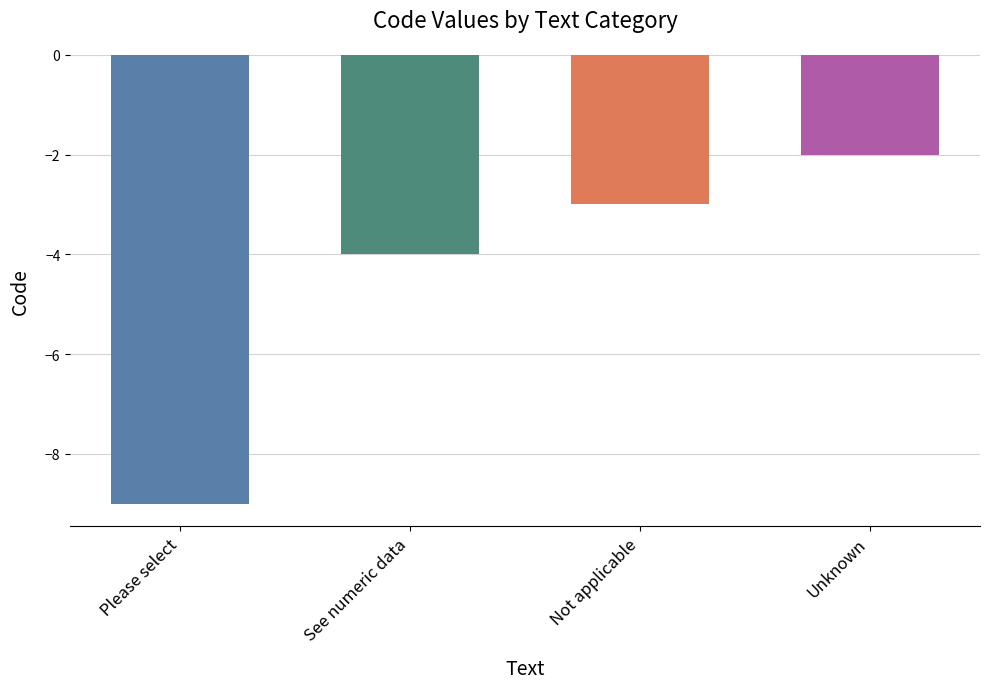

What is the sum of all values?

-18